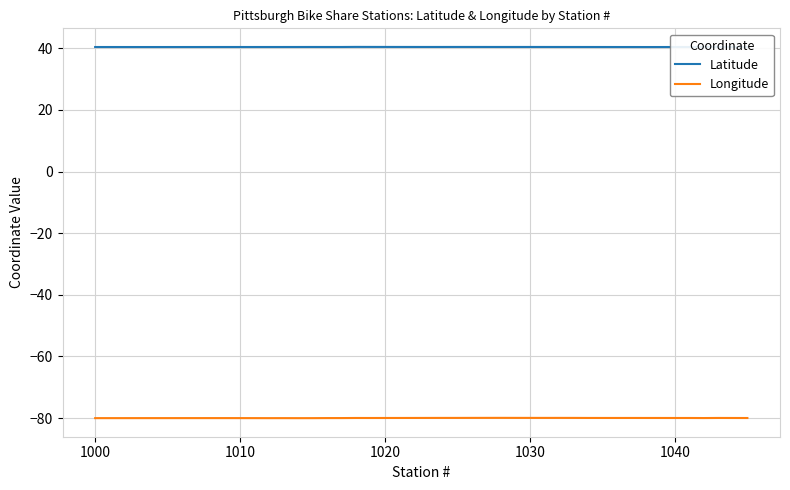

Is the value of Longitude at 35 greater than the value of Latitude at 12?

No